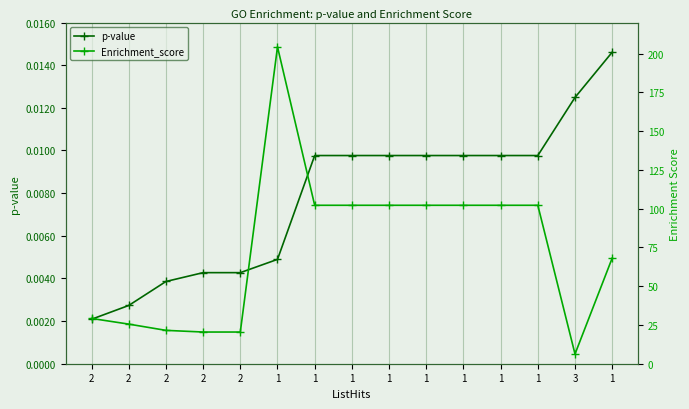

At which category is the sum across all series the highest?

1